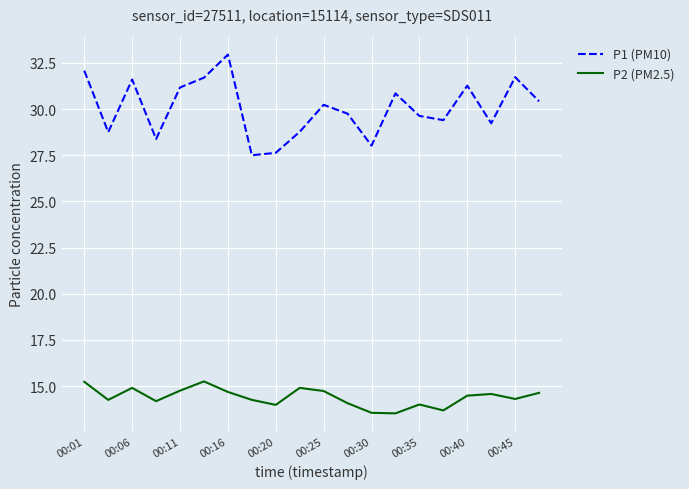

What is the greatest value displayed?

33.0